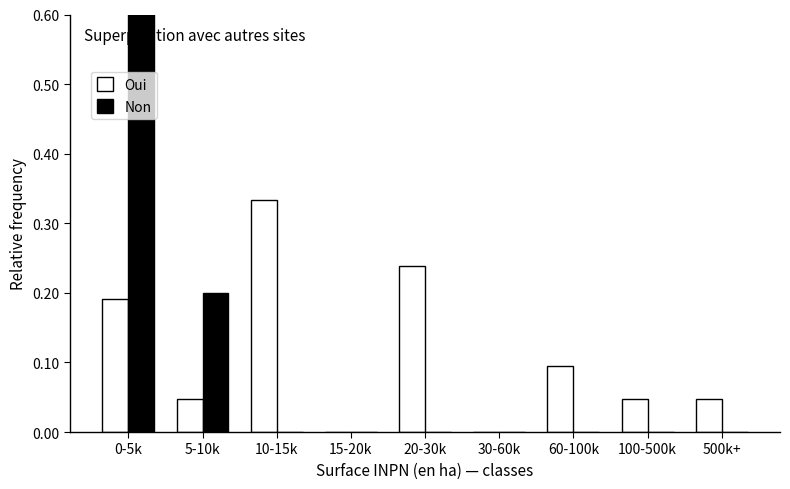

What position from the left is 60-100k?

7